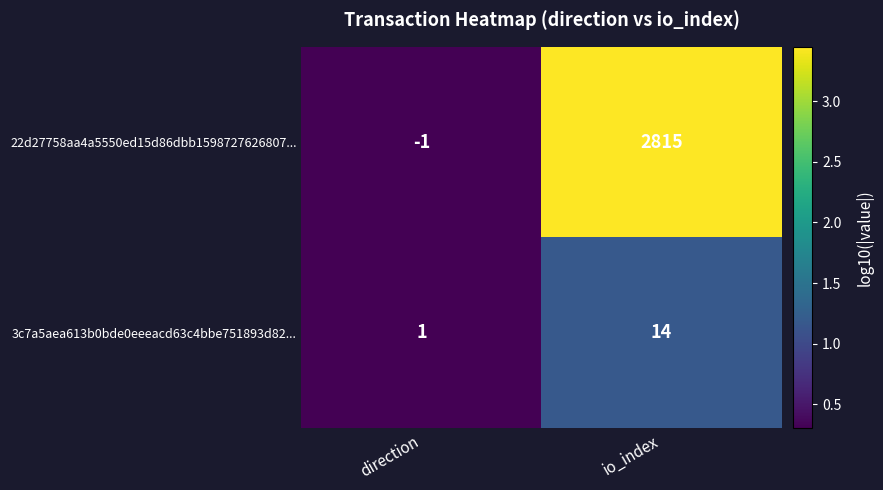

Is the value of 22d27758aa4a5550ed15d86dbb1598727626807... at io_index greater than the value of 3c7a5aea613b0bde0eeeacd63c4bbe751893d82... at direction?

Yes